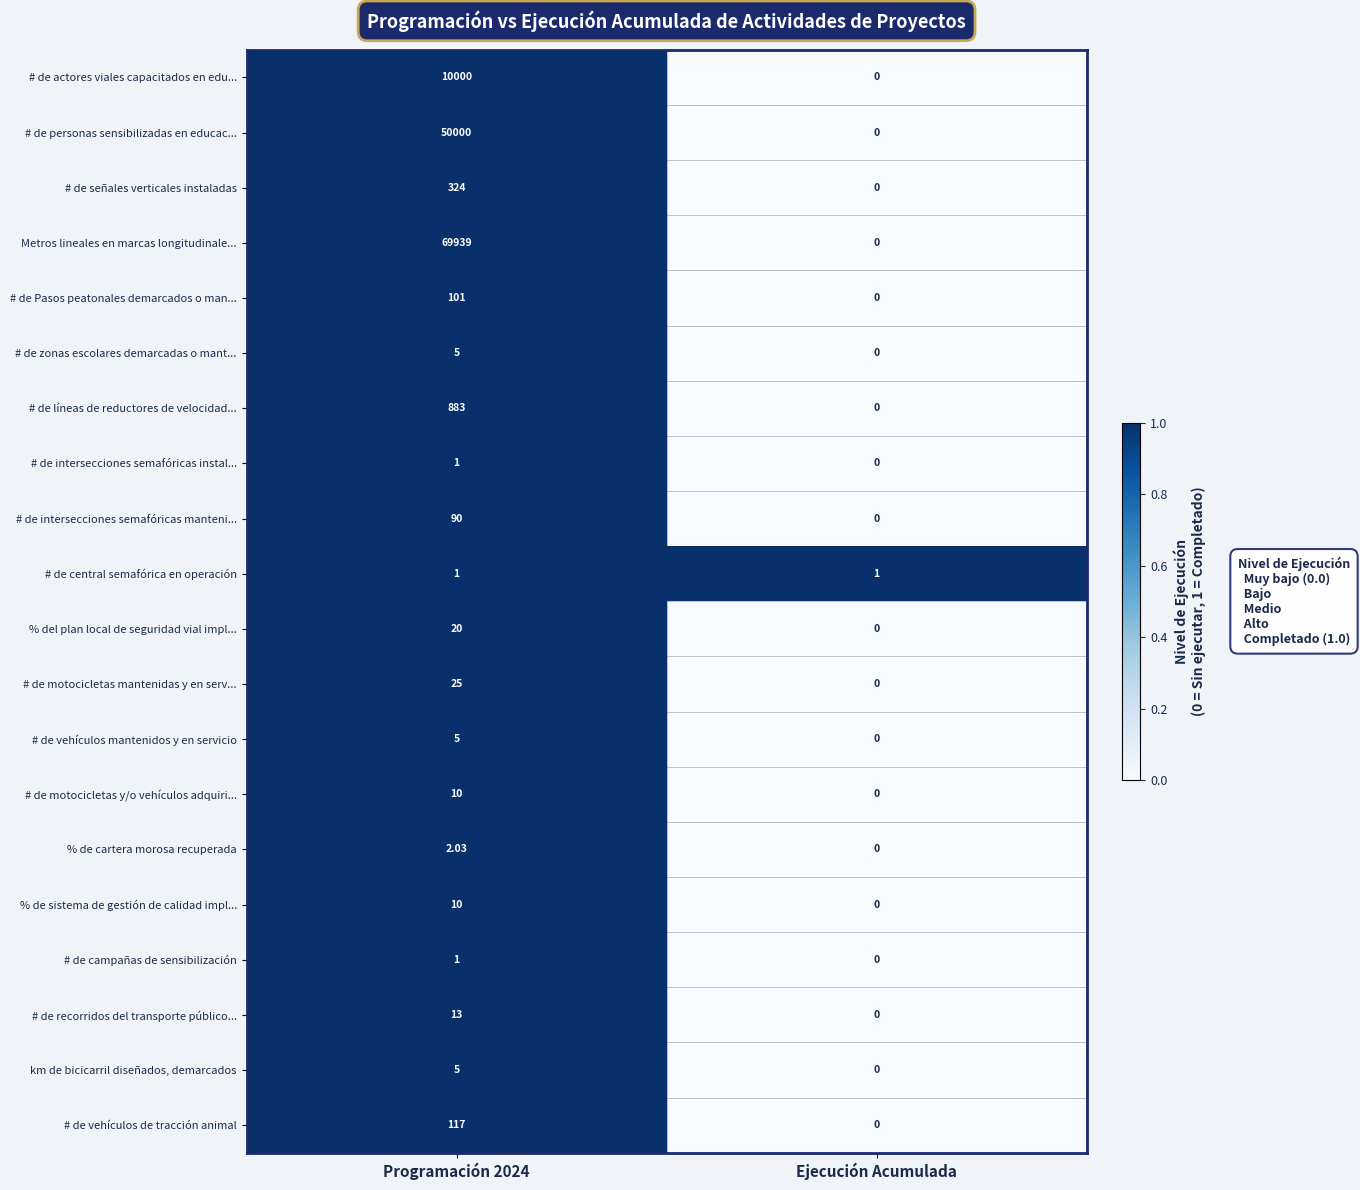

At which category is the sum across all series the highest?

Programación 2024